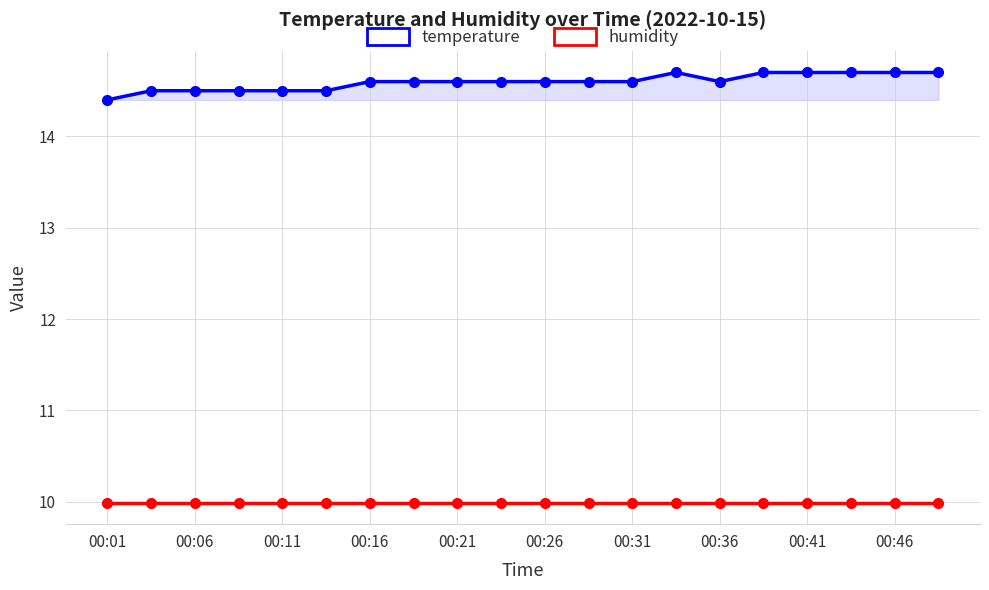

Between 00:31 and 17, which series saw the biggest shift?

temperature